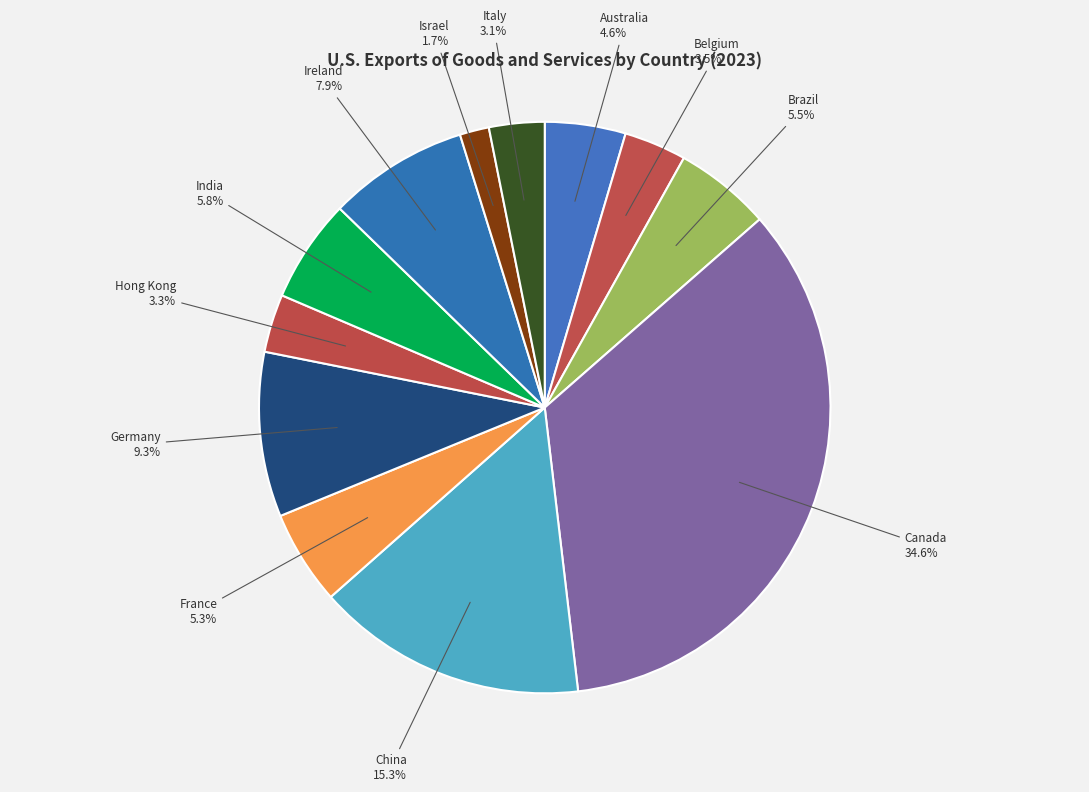

Rank the categories by value from lowest to highest.

Israel, Italy, Hong Kong, Belgium, Australia, France, Brazil, India, Ireland, Germany, China, Canada